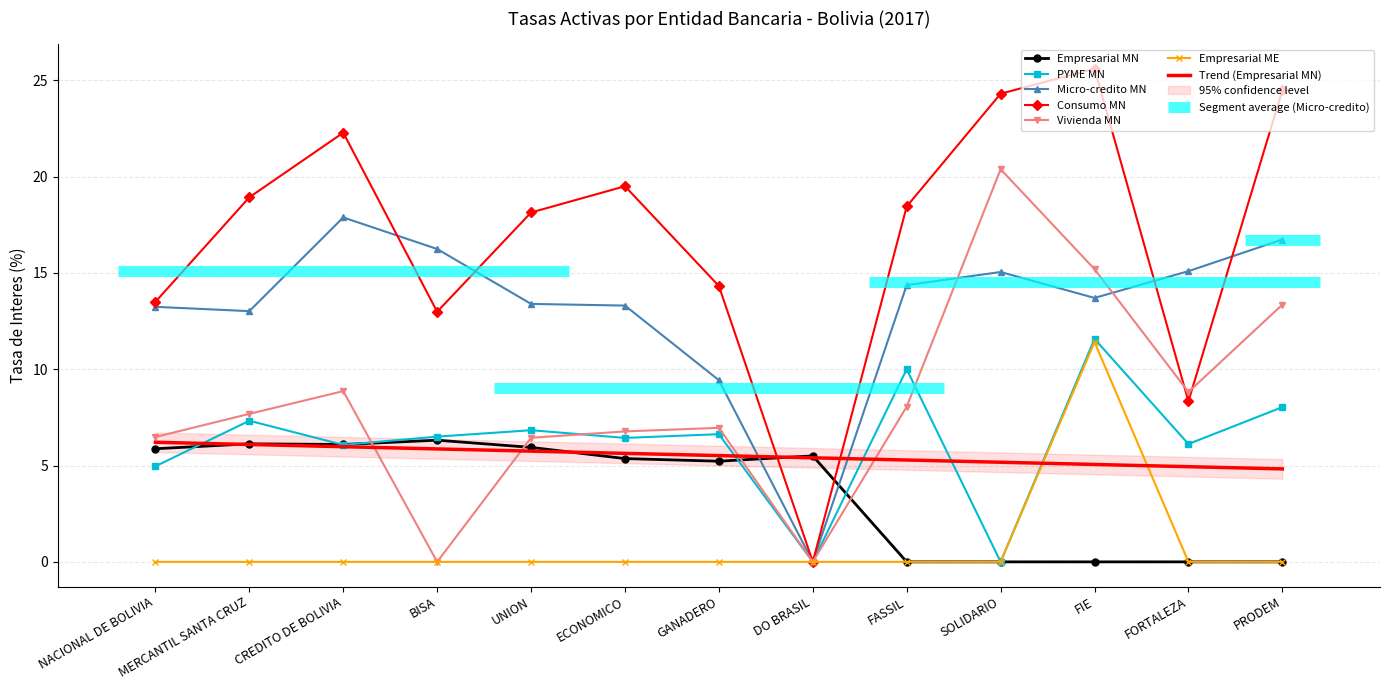

What is the label of the 12th point from the left?

FORTALEZA